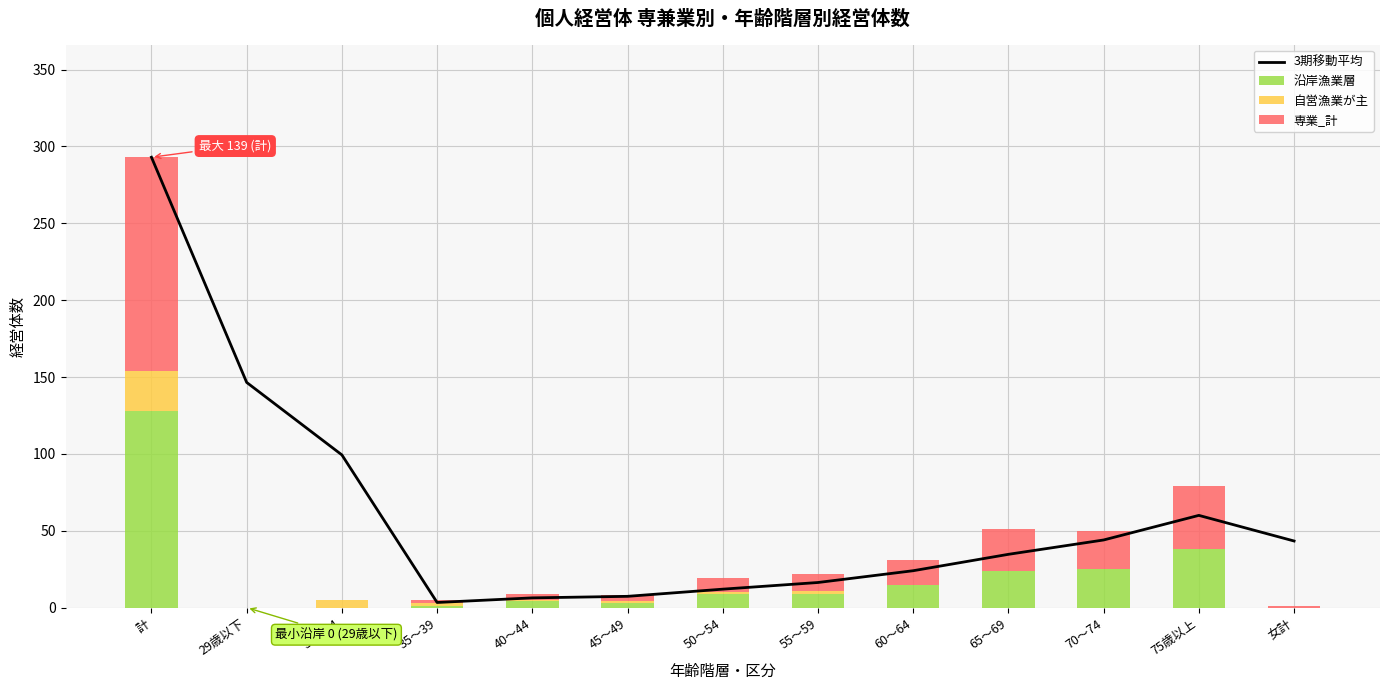

Which category has the highest value across all series?

計